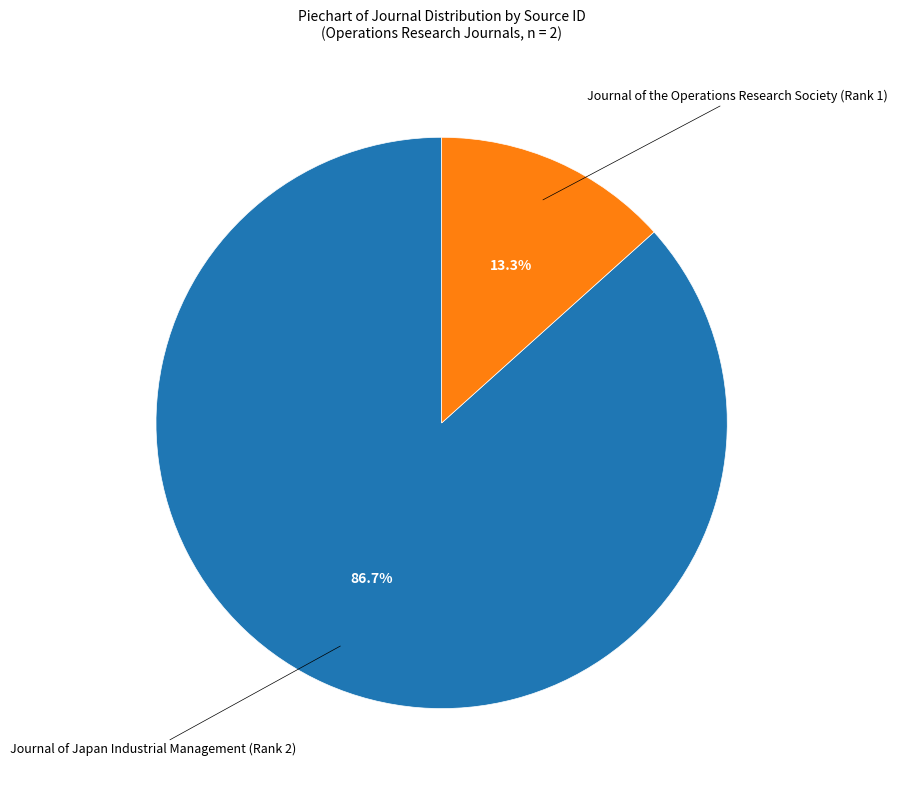

Is there a majority slice in this chart?

Yes